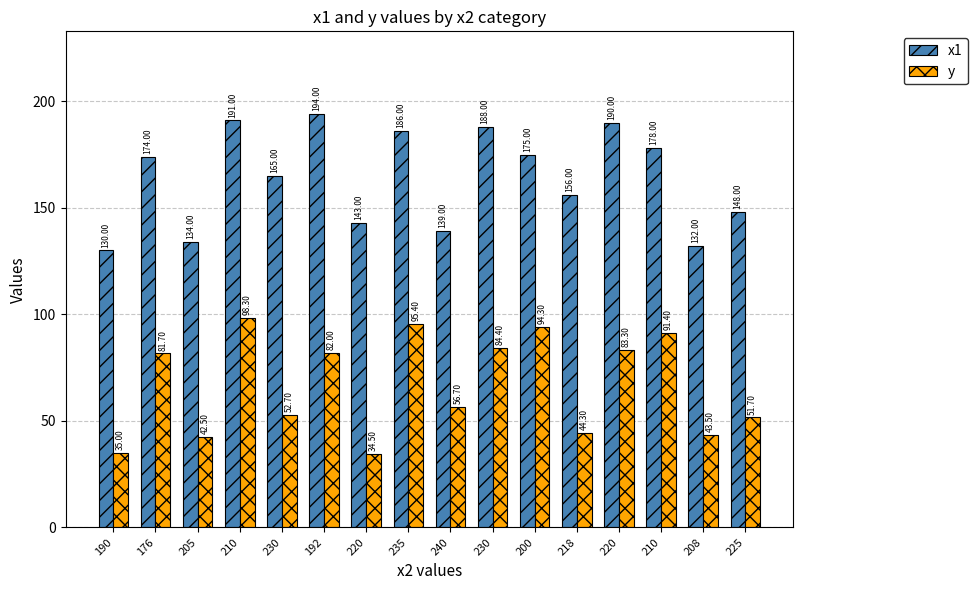

What are all the series names shown in the legend?

x1, y